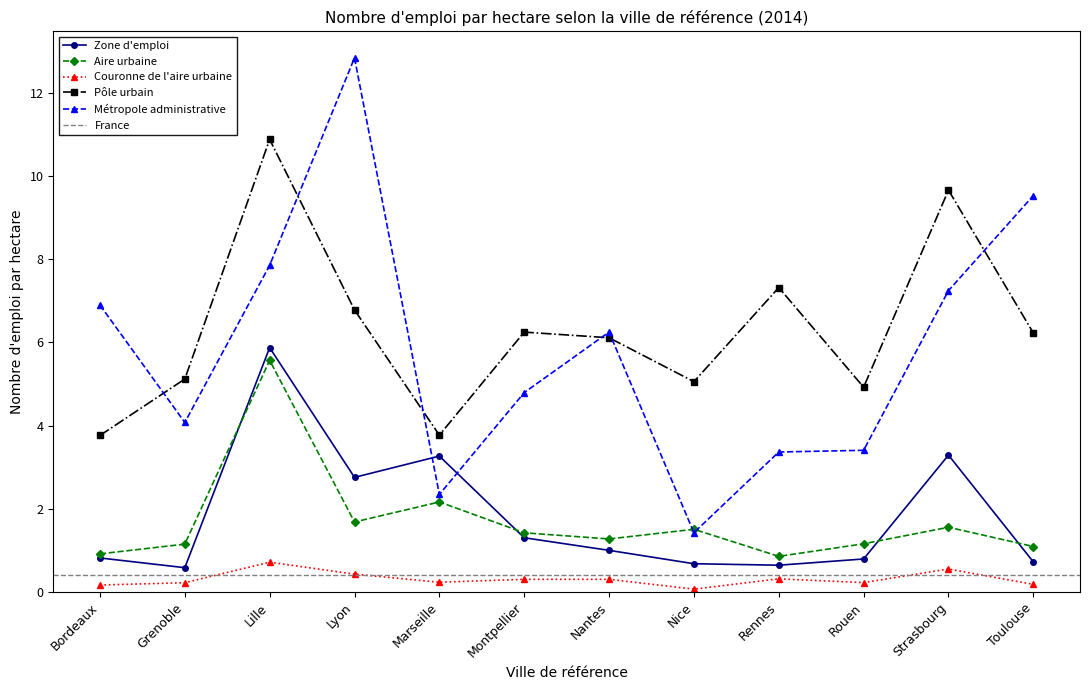

List the labels in order of Pôle urbain value, largest first.

Lille, Strasbourg, Rennes, Lyon, Montpellier, Toulouse, Nantes, Grenoble, Nice, Rouen, Marseille, Bordeaux